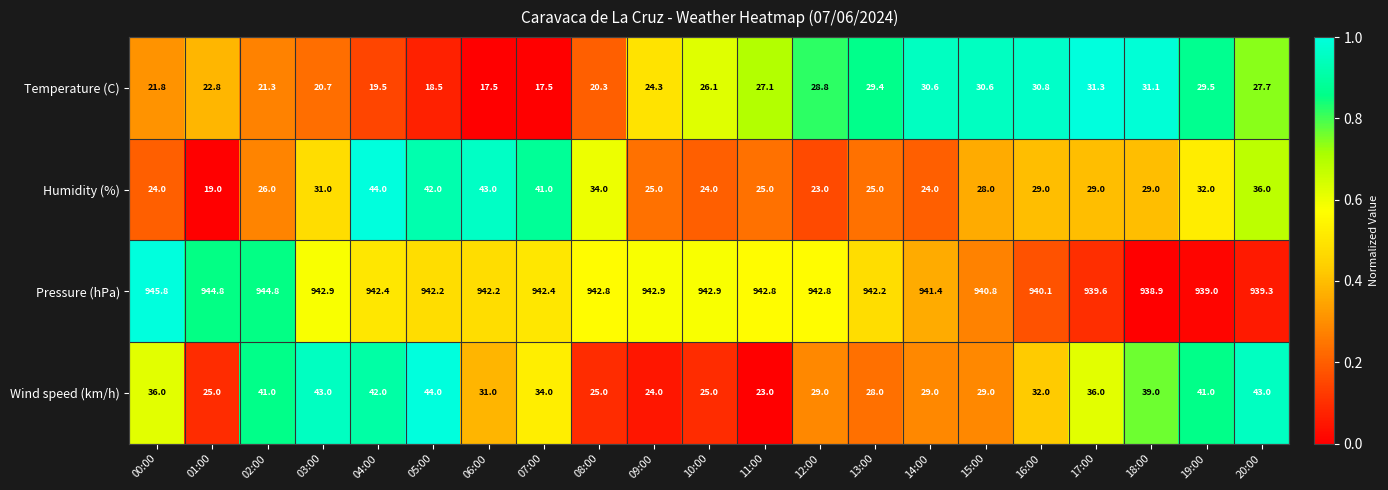

At which category does the chart reach its peak across all series?

00:00